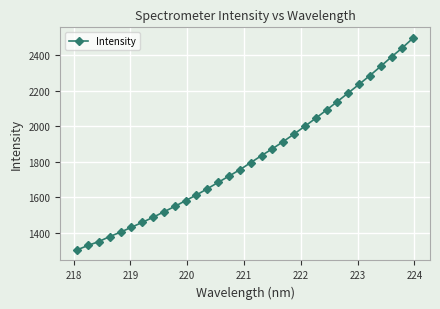

What is the average value?

1820.1